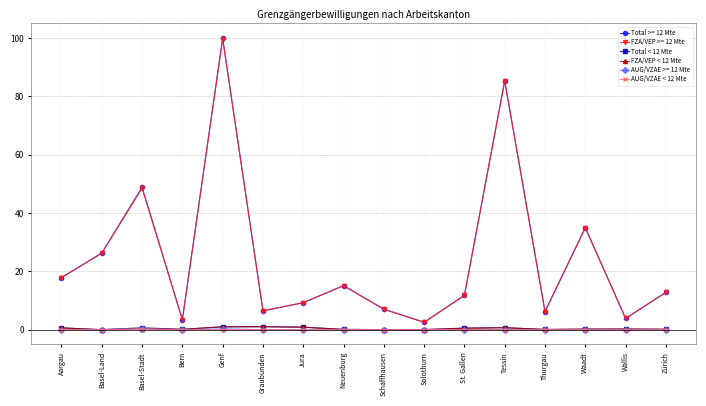

What is the average value of the FZA/VEP < 12 Mte series?

0.4